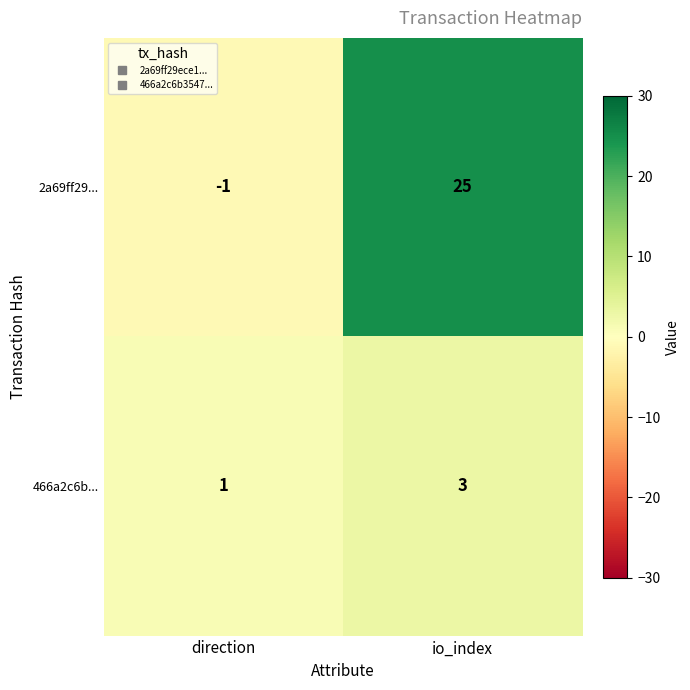

Is it true that 466a2c6b... equals 2 at io_index?

False